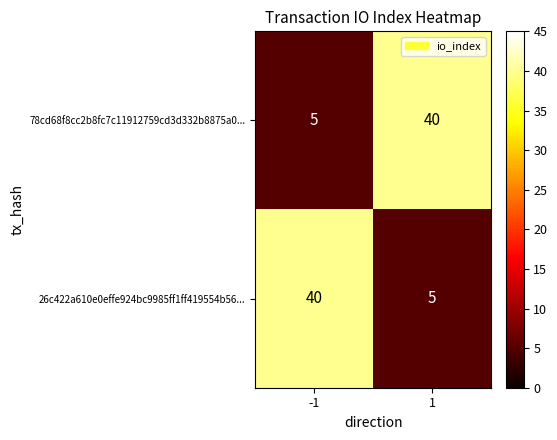

What is the difference between the 78cd68f8cc2b8fc7c11912759cd3d332b8875a0... values at -1 and 1?

35